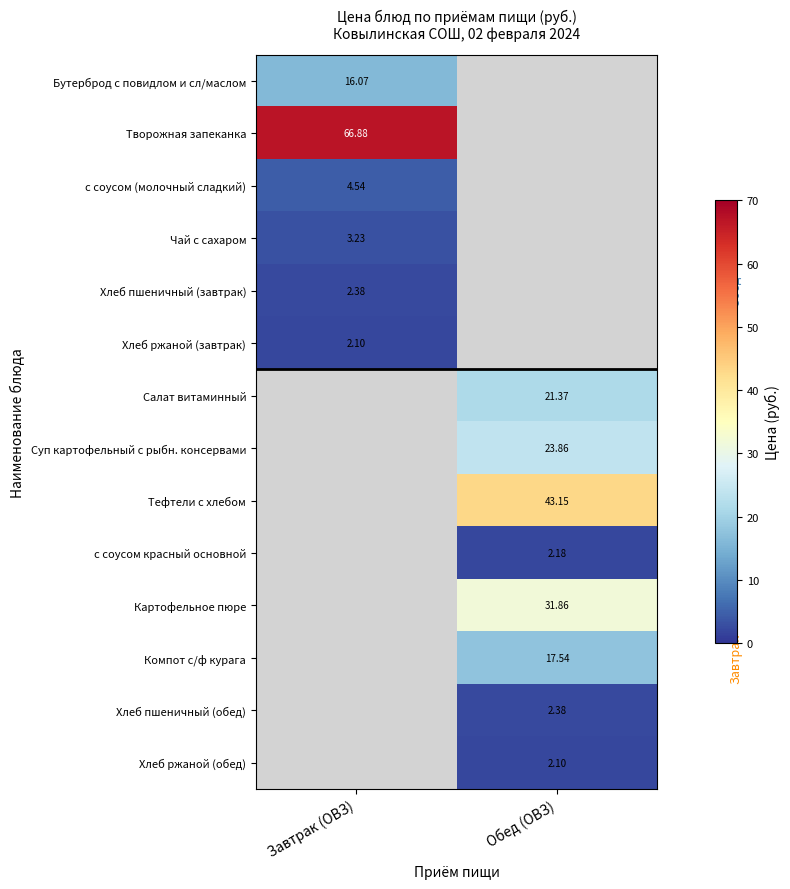

At which label does Компот с/ф курага first exceed 17?

Обед (ОВЗ)